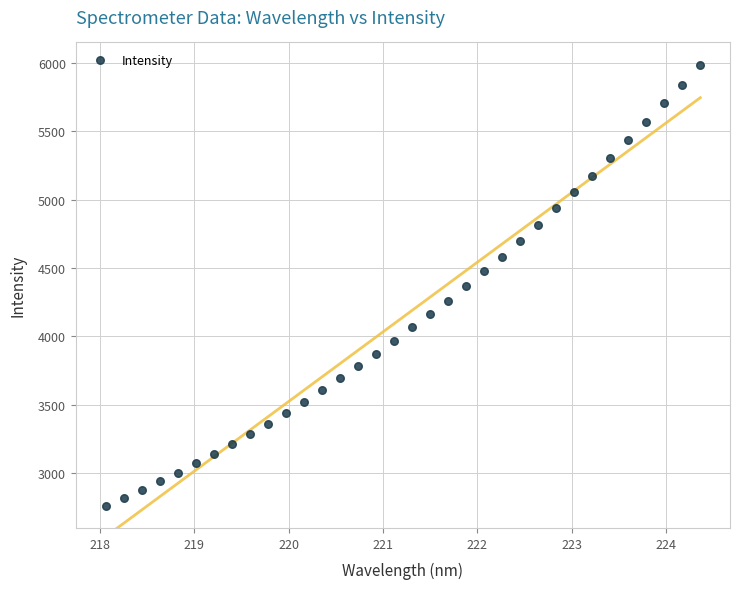

What is the range of X values (max minus min)?

6.3